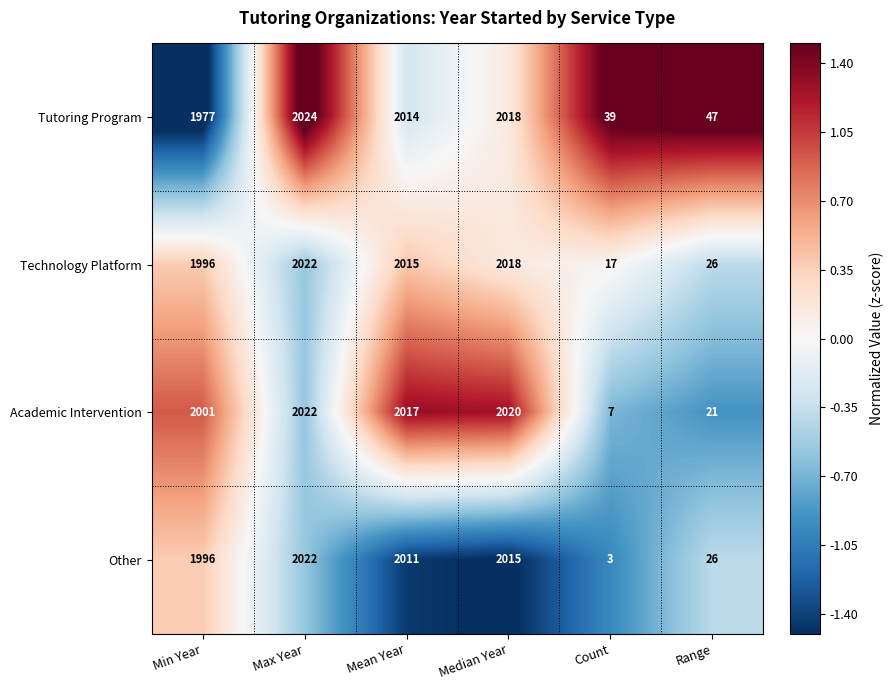

Which series has the widest spread of values?

Other